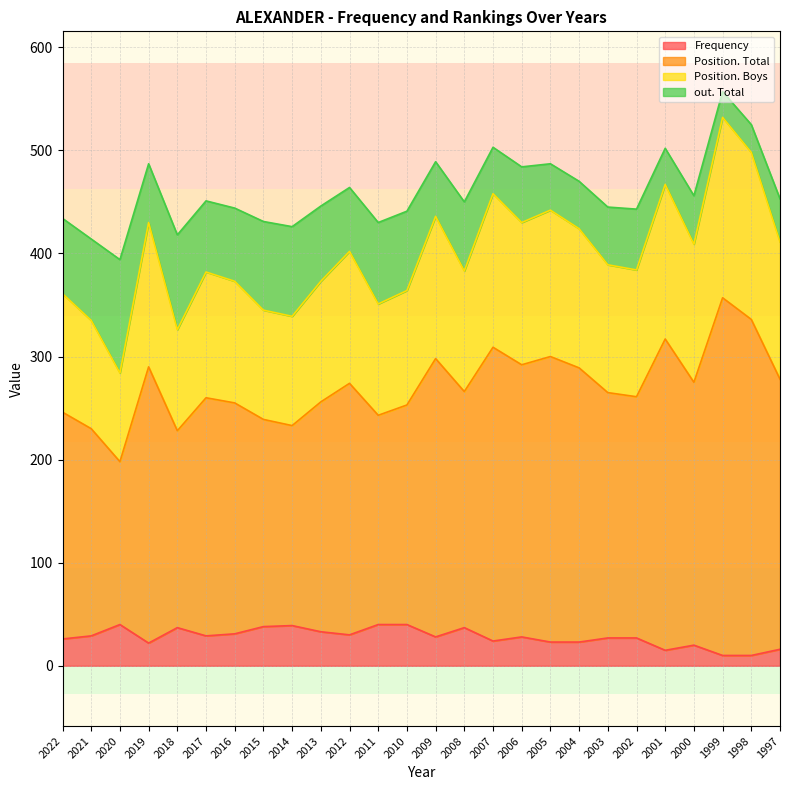

What is the maximum value for Frequency?

40